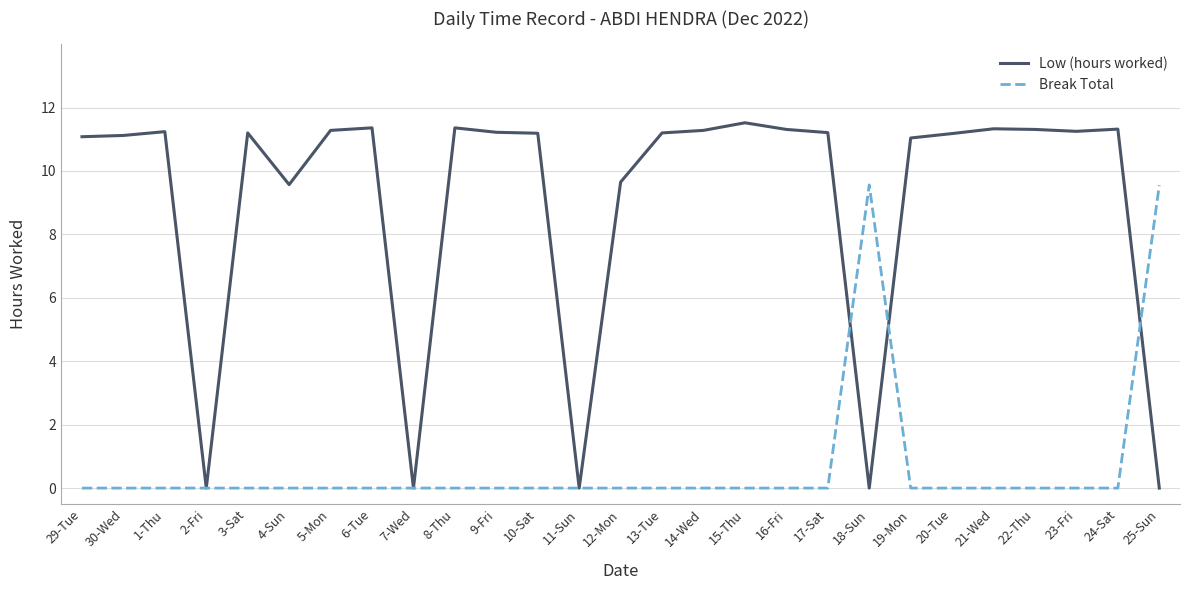

Where does the Low (hours worked) series first go above 11?

29-Tue